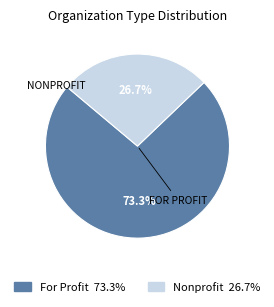

Is there any slice that represents more than half of the pie?

Yes